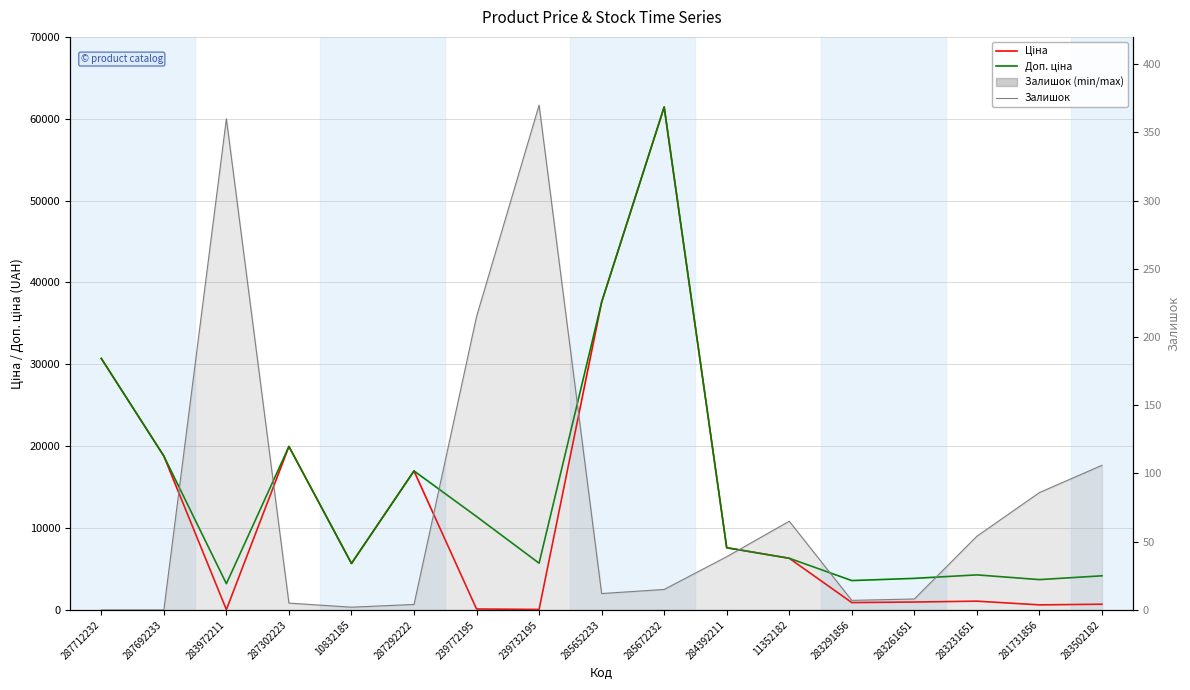

Is it true that Доп. ціна equals 5236.5 at 281731856?

False